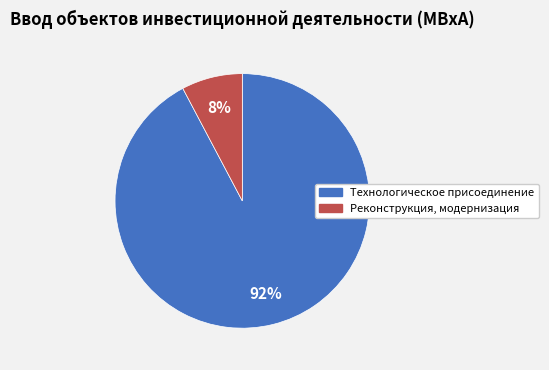

Do Технологическое присоединение and Реконструкция, модернизация together represent more than half of the pie?

Yes